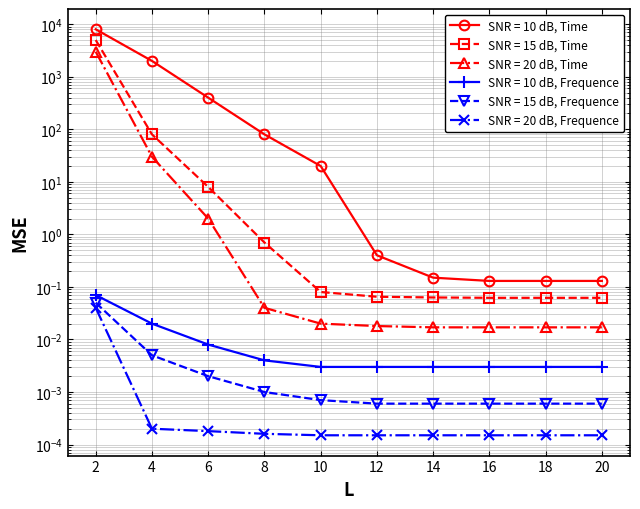

List the series in order of their peak value, highest first.

SNR = 10 dB, Time, SNR = 15 dB, Time, SNR = 20 dB, Time, SNR = 10 dB, Frequence, SNR = 15 dB, Frequence, SNR = 20 dB, Frequence